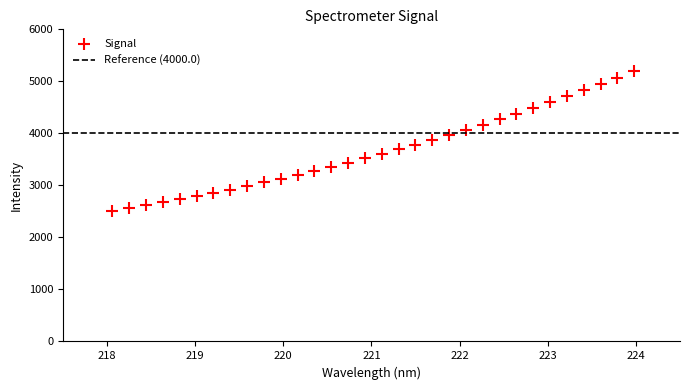

What is the range of X values (max minus min)?

5.9